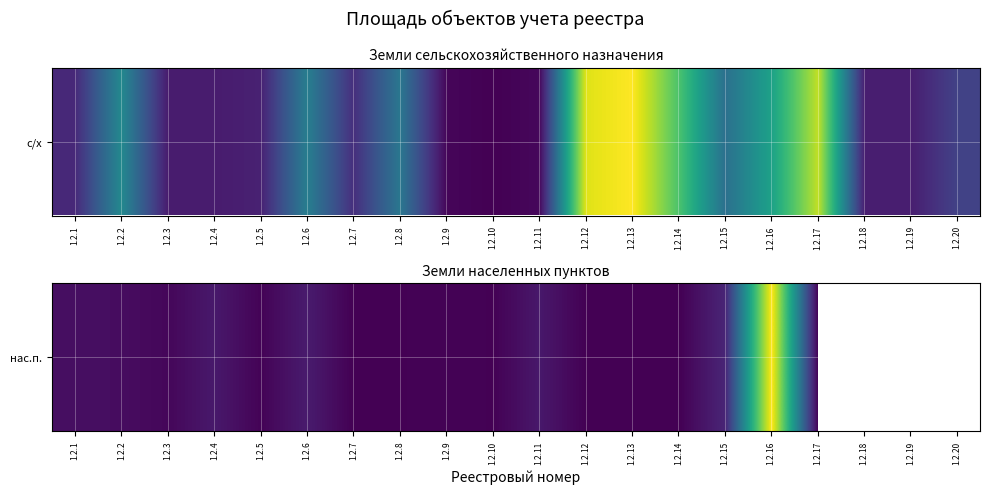

What is the greatest value displayed?

380000.0